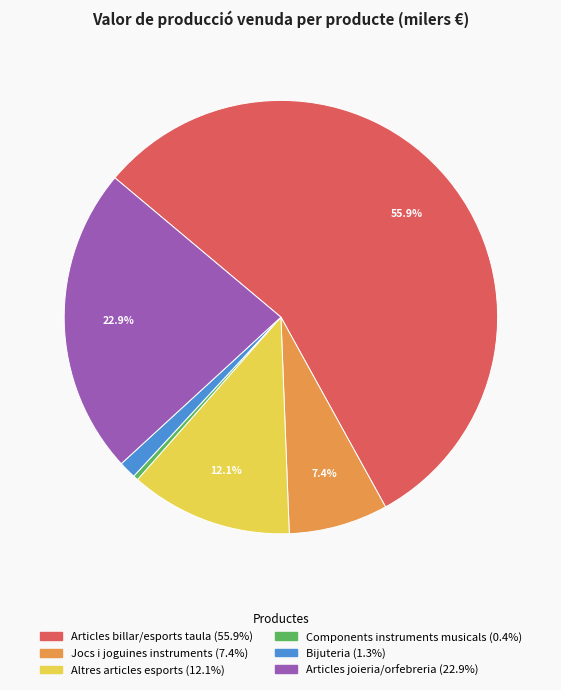

True or false: Jocs i joguines instruments accounts for 7% of the total.

True